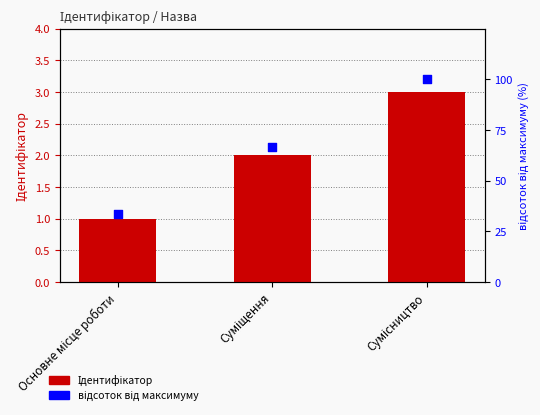

Which series reaches the minimum Y coordinate?

Ідентифікатор